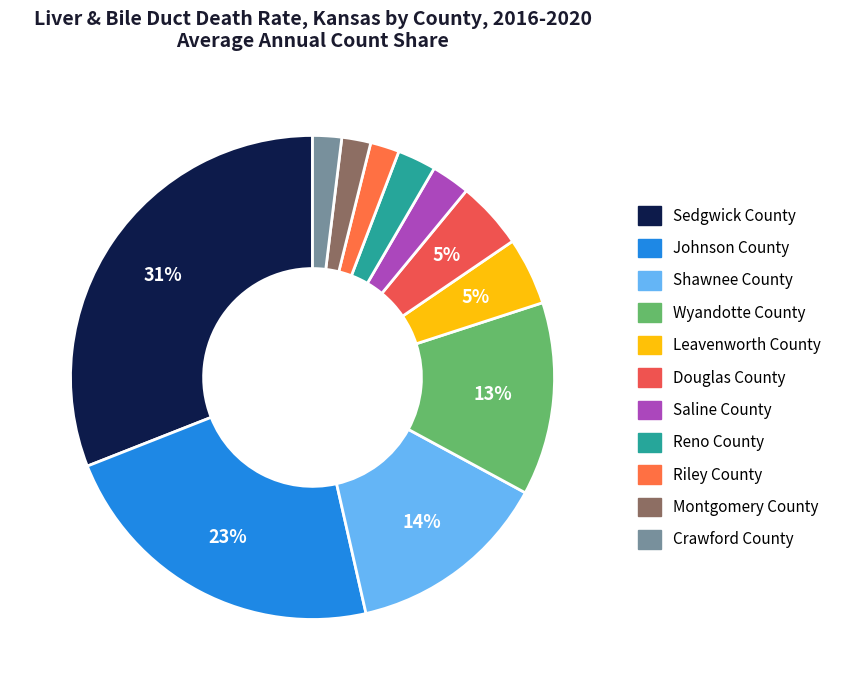

Does any single category account for the majority?

No